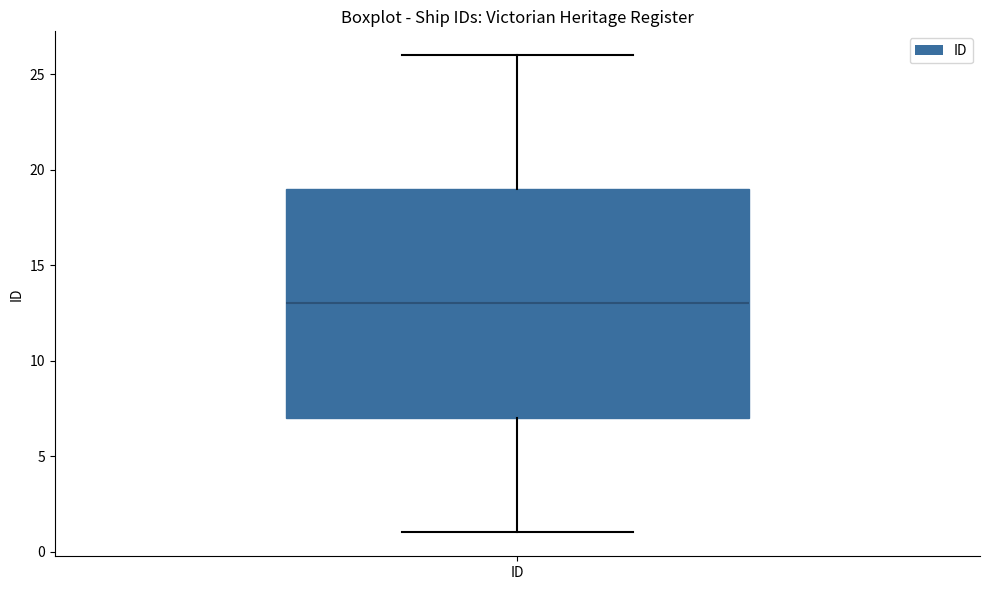

Transcribe this box plot: give where the median line is, the range the box spans, and where the two whiskers end, as read against the y-axis. The values are not printed on the chart, so give them approximately, as read against the axis.

median 13, box 7 to 19, whiskers 1 to 26